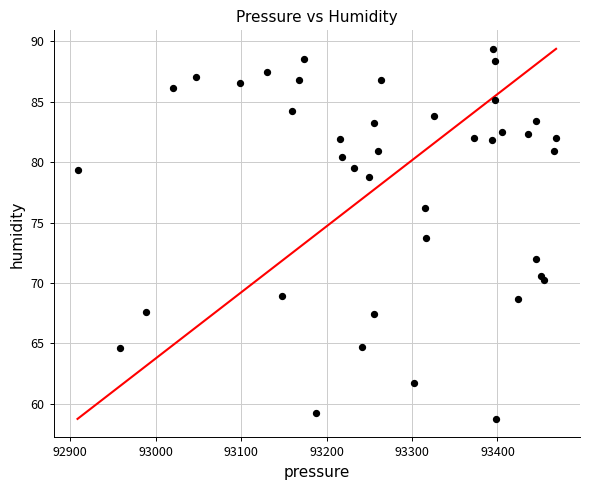

What is the range of Y values (max minus min)?

30.6